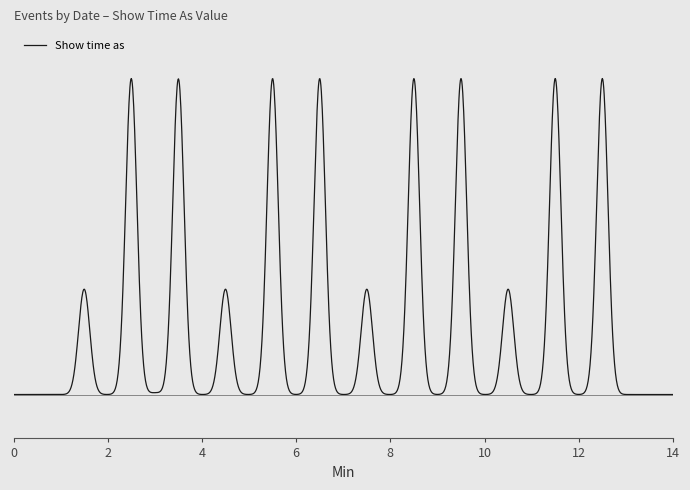

Does the chart have visible grid lines?

No